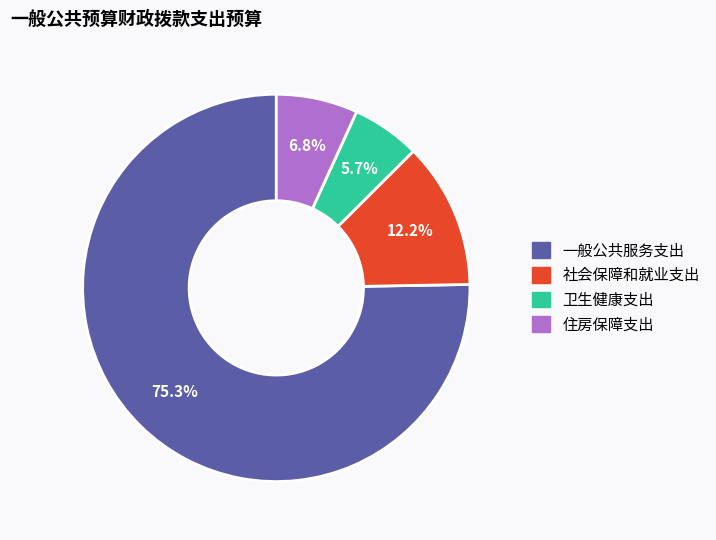

What is the ratio of the value at 住房保障支出 to the value at 卫生健康支出?

1.2